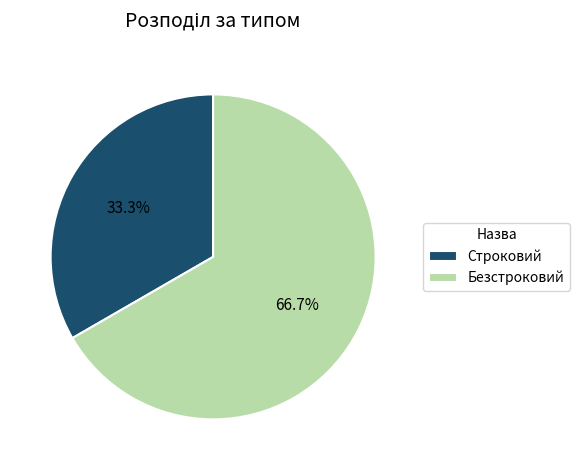

How many slices are in this pie chart?

2